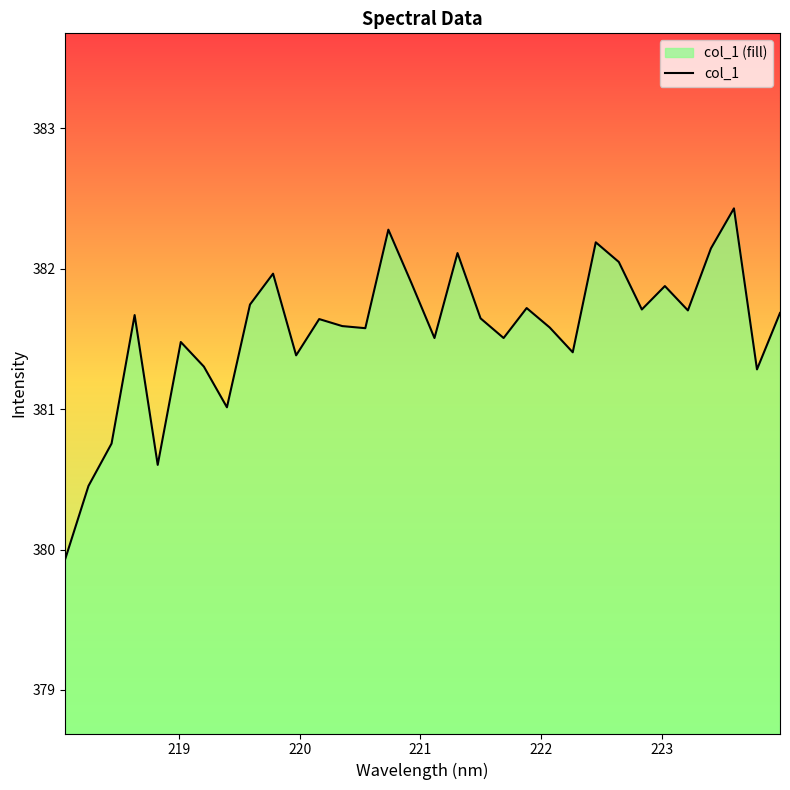

What is the difference between the maximum and minimum values?

2.5